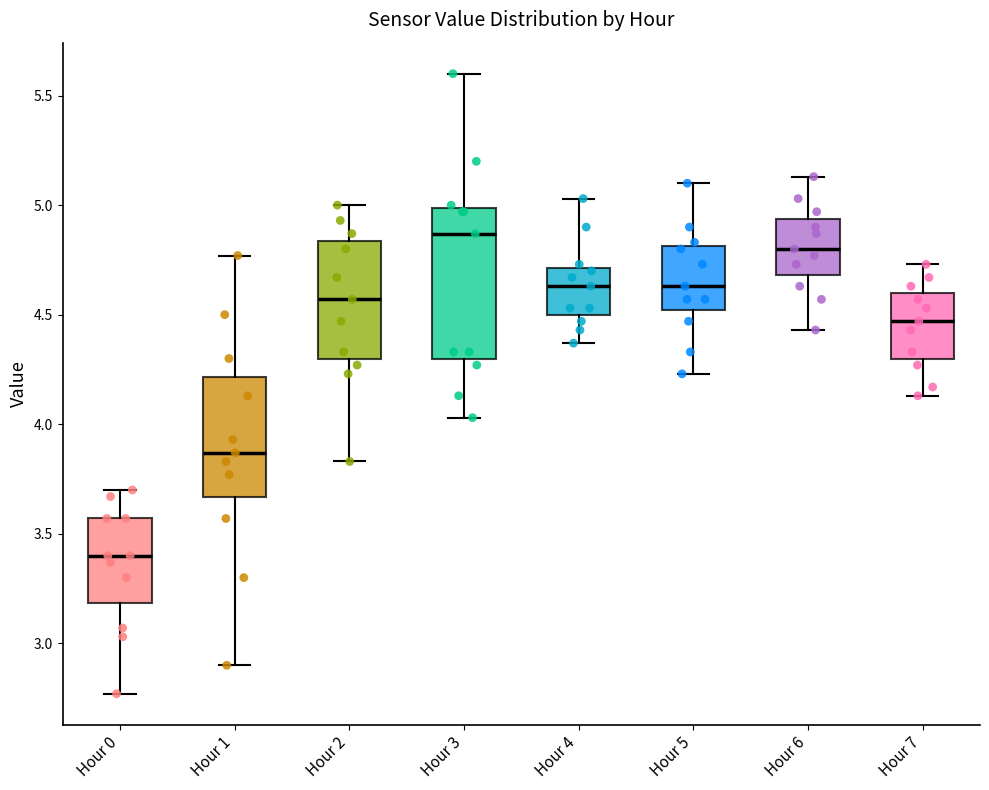

Reading left to right, read every box against the y-axis: the position of its median line, the range the box covers, and the ends of its whiskers. The values are not printed on the chart, so give them approximately, as read against the axis.

Hour 0: median 3.40, box 3.20 to 3.55, whiskers 2.75 to 3.70
Hour 1: median 3.85, box 3.65 to 4.20, whiskers 2.90 to 4.75
Hour 2: median 4.55, box 4.30 to 4.85, whiskers 3.85 to 5.00
Hour 3: median 4.85, box 4.30 to 5.00, whiskers 4.05 to 5.60
Hour 4: median 4.65, box 4.50 to 4.70, whiskers 4.35 to 5.05
Hour 5: median 4.65, box 4.50 to 4.80, whiskers 4.25 to 5.10
Hour 6: median 4.80, box 4.70 to 4.95, whiskers 4.45 to 5.15
Hour 7: median 4.45, box 4.30 to 4.60, whiskers 4.15 to 4.75